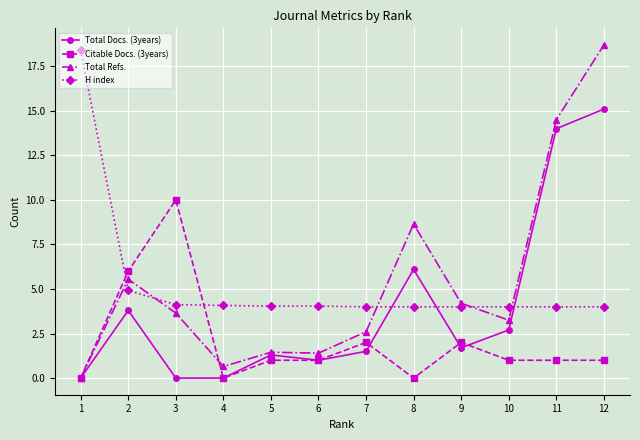

List the series in order of their peak value, lowest first.

Citable Docs. (3years), Total Docs. (3years), H index, Total Refs.